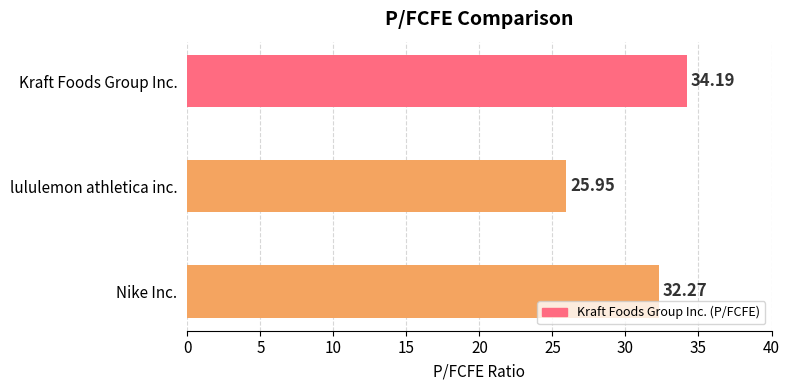

What is the sum of the values at lululemon athletica inc. and Kraft Foods Group Inc.?

60.1